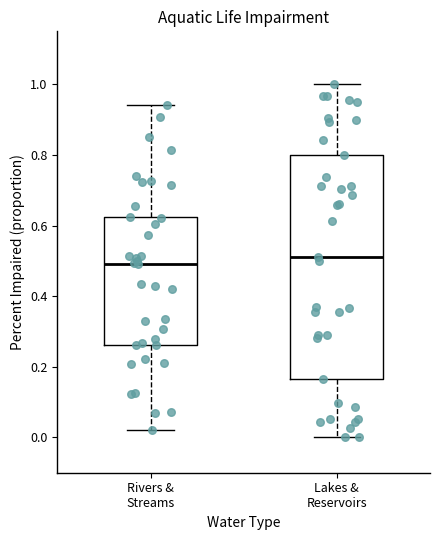

Reading left to right, transcribe this box plot: for each box, give where its median line is, the range the box spans, and where its two whiskers end, as read against the y-axis. The values are not printed on the chart, so give them approximately, as read against the axis.

Rivers & Streams: median 0.50, box 0.26 to 0.62, whiskers 0.02 to 0.94
Lakes & Reservoirs: median 0.52, box 0.16 to 0.80, whiskers 0.00 to 1.00